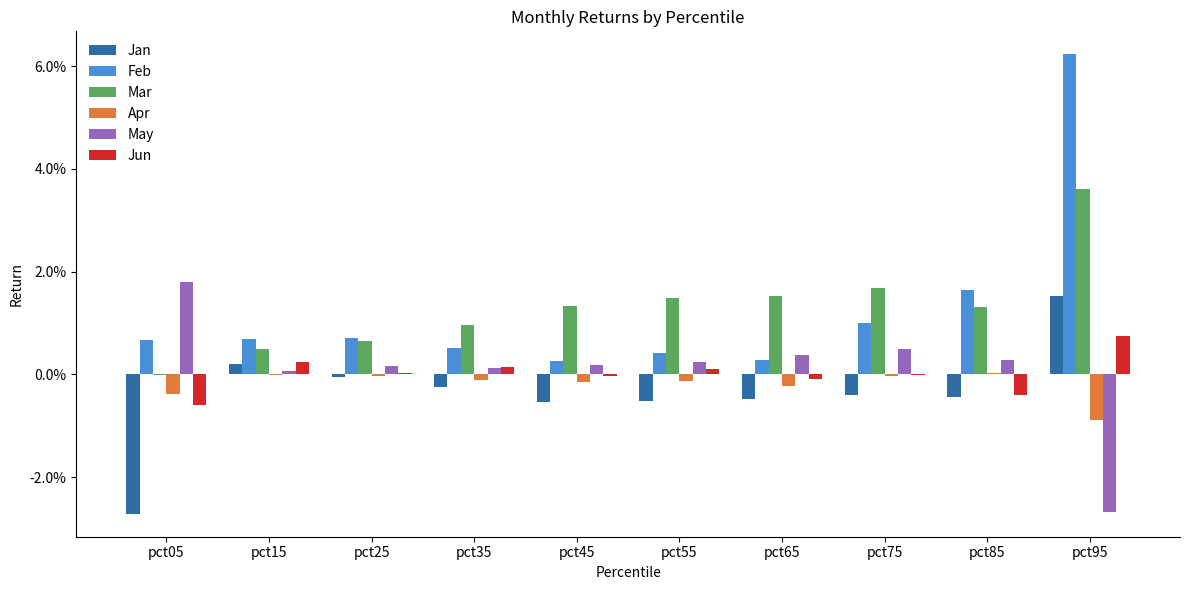

At which label does Mar first exceed 0?

pct15